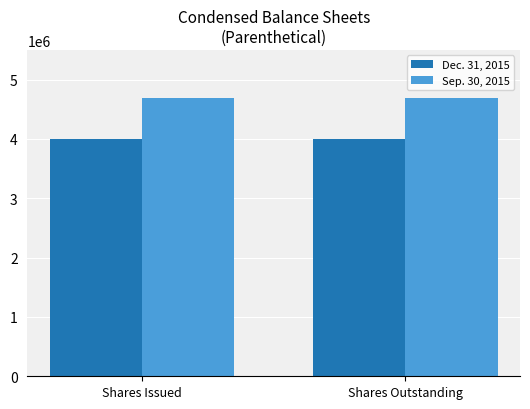

What is the spread (max minus min) of values at Shares Issued?

682500